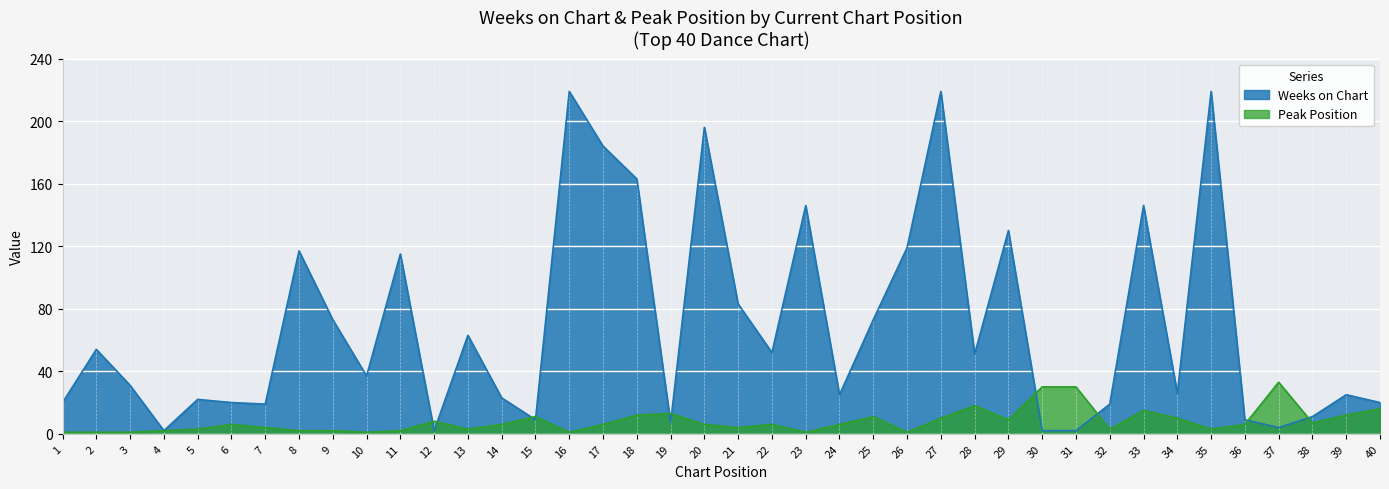

Reading left to right, extract all data points from this chart.

Weeks on Chart: 1=20	2=54	3=31	4=2	5=22	6=20	7=19	8=117	9=73	10=37	11=115	12=2	13=63	14=23	15=9	16=219	17=184	18=163	19=7	20=196	21=83	22=52	23=146	24=25	25=73	26=119	27=219	28=51	29=130	30=2	31=2	32=19	33=146	34=26	35=219	36=9	37=4	38=11	39=25	40=20
Peak Position: 1=1	2=1	3=1	4=2	5=3	6=6	7=4	8=2	9=2	10=1	11=2	12=8	13=3	14=6	15=11	16=1	17=6	18=12	19=13	20=6	21=4	22=6	23=1	24=6	25=11	26=1	27=10	28=18	29=9	30=30	31=30	32=3	33=15	34=10	35=3	36=6	37=33	38=7	39=12	40=16